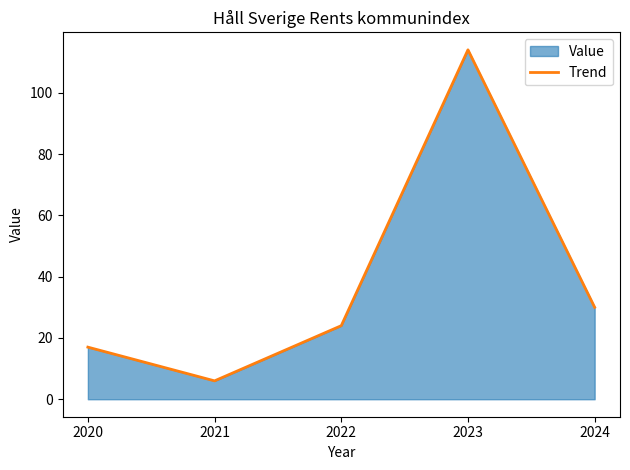

What is the ratio of the value at 2020 to the value at 2022?

0.7